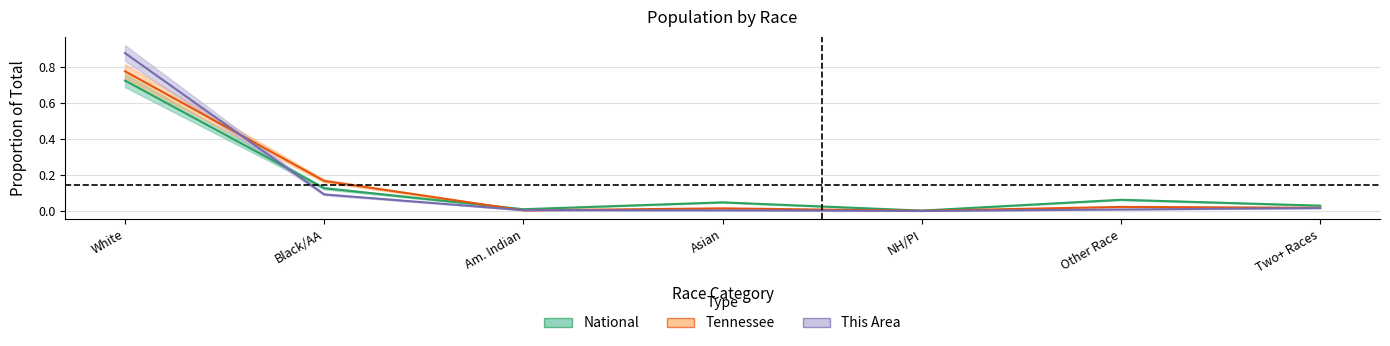

Between which two adjacent categories do This Area and Tennessee first intersect?

White and Black/AA